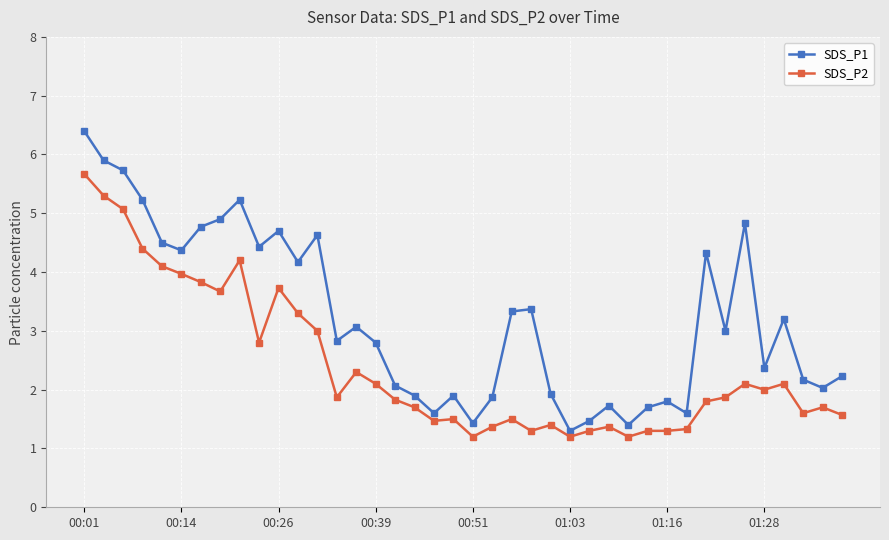

Reading left to right, extract all data points from this chart.

SDS_P1: 6.4	5.9	5.7	5.2	4.5	4.4	4.8	4.9	5.2	4.4	4.7	4.2	4.6	2.8	3.1	2.8	2.1	1.9	1.6	1.9	1.4	1.9	3.3	3.4	1.9	1.3	1.5	1.7	1.4	1.7	1.8	1.6	4.3	3.0	4.8	2.4	3.2	2.2	2.0	2.2
SDS_P2: 5.7	5.3	5.1	4.4	4.1	4.0	3.8	3.7	4.2	2.8	3.7	3.3	3.0	1.9	2.3	2.1	1.8	1.7	1.5	1.5	1.2	1.4	1.5	1.3	1.4	1.2	1.3	1.4	1.2	1.3	1.3	1.3	1.8	1.9	2.1	2.0	2.1	1.6	1.7	1.6